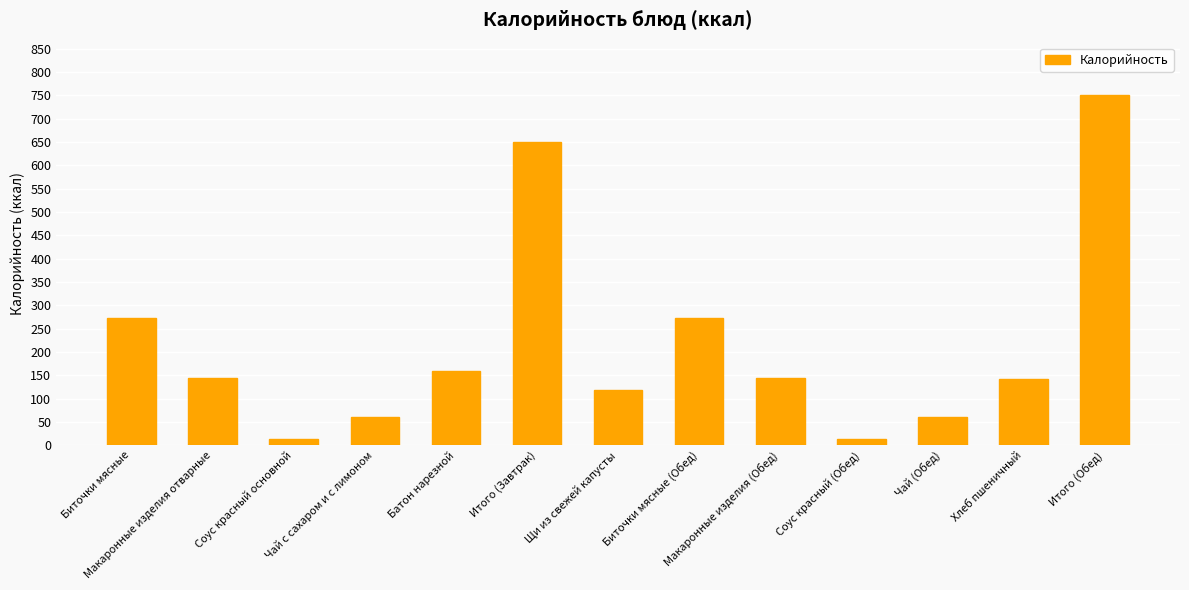

What is the difference between the second highest and minimum values?

636.2